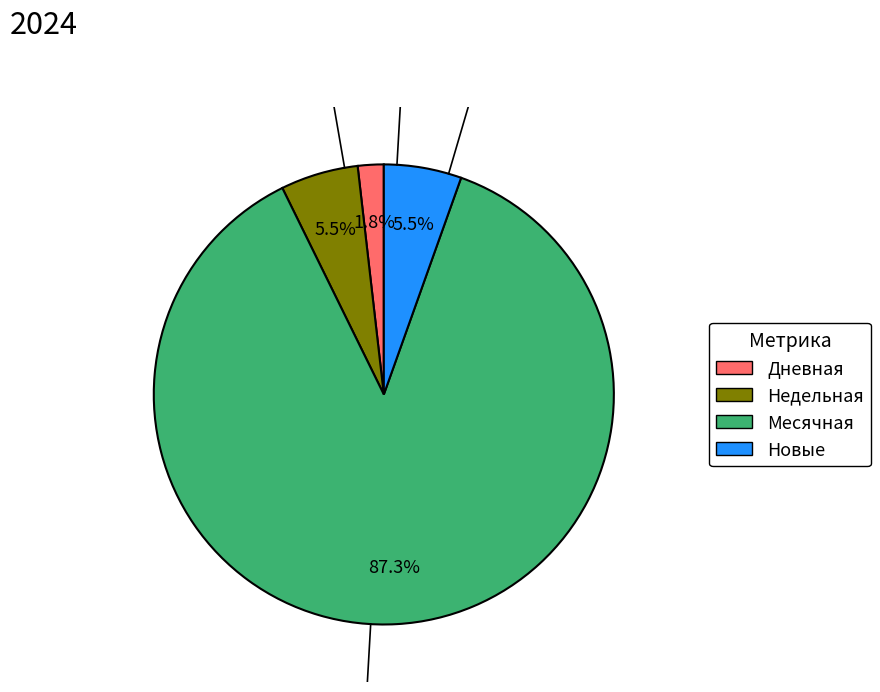

Is there any slice that represents more than half of the pie?

Yes